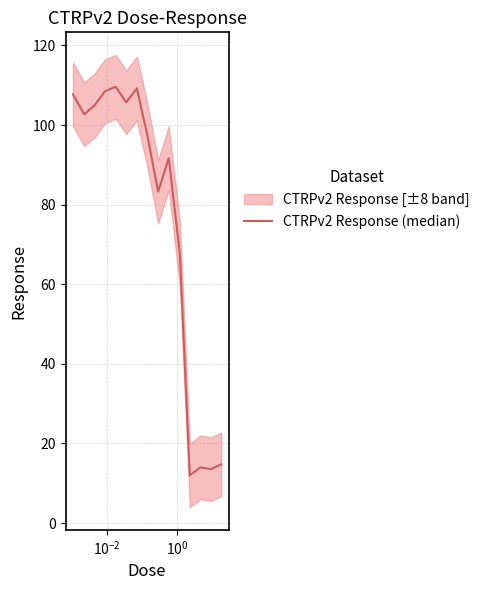

How many lines are shown in the chart?

1